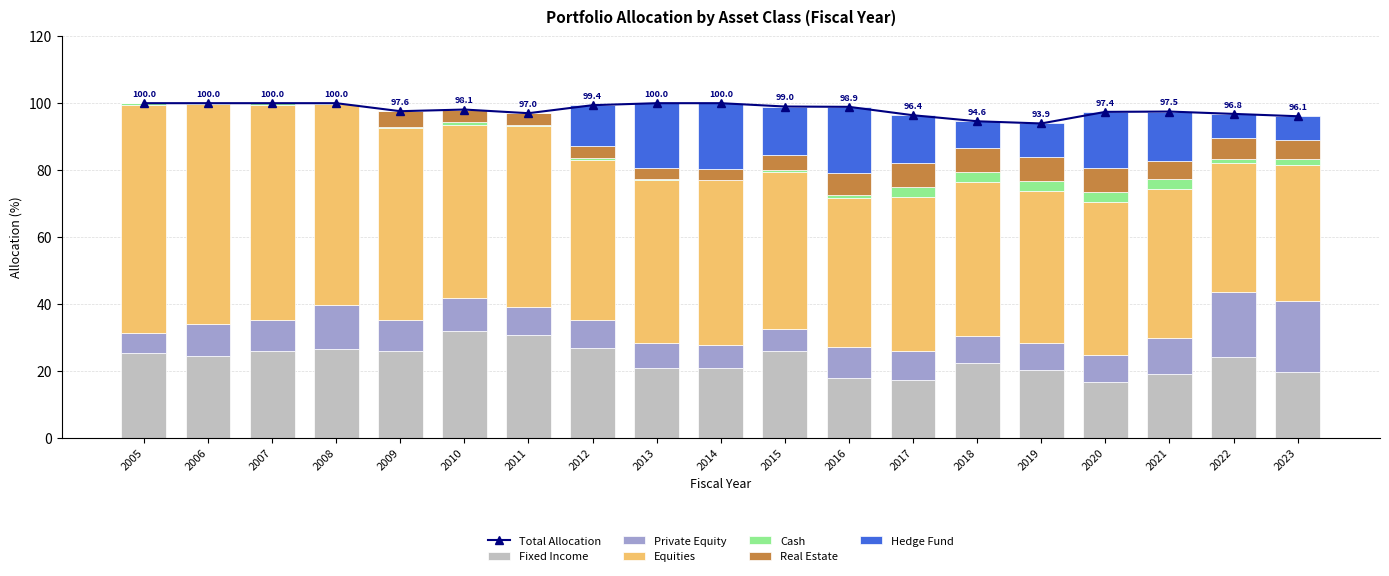

What is the sum of the Fixed Income values at 2006 and 2012?

51.0